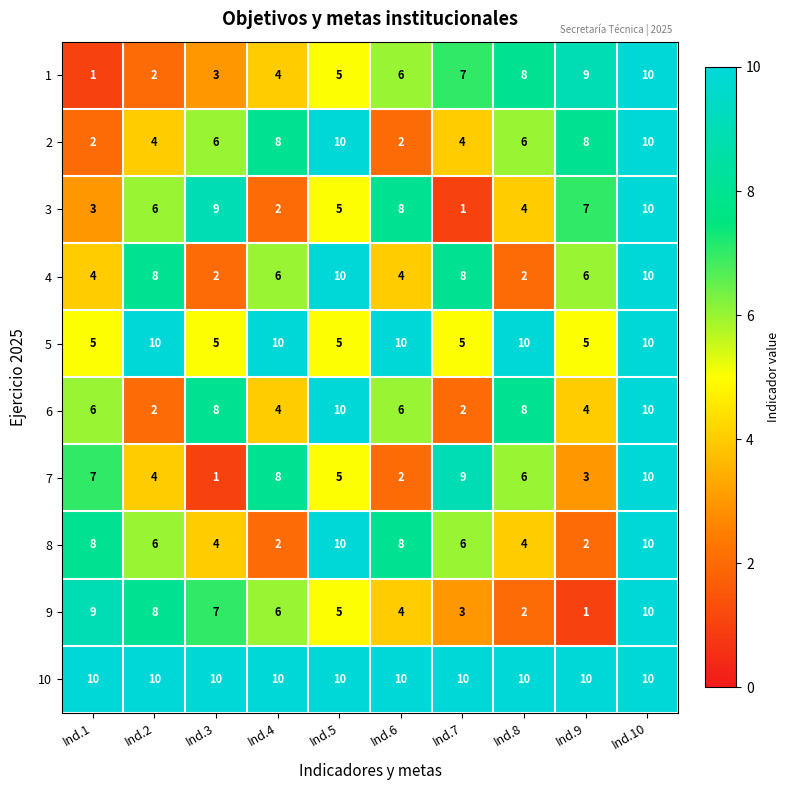

The 10 series shows 16 at Ind.9. True or false?

False